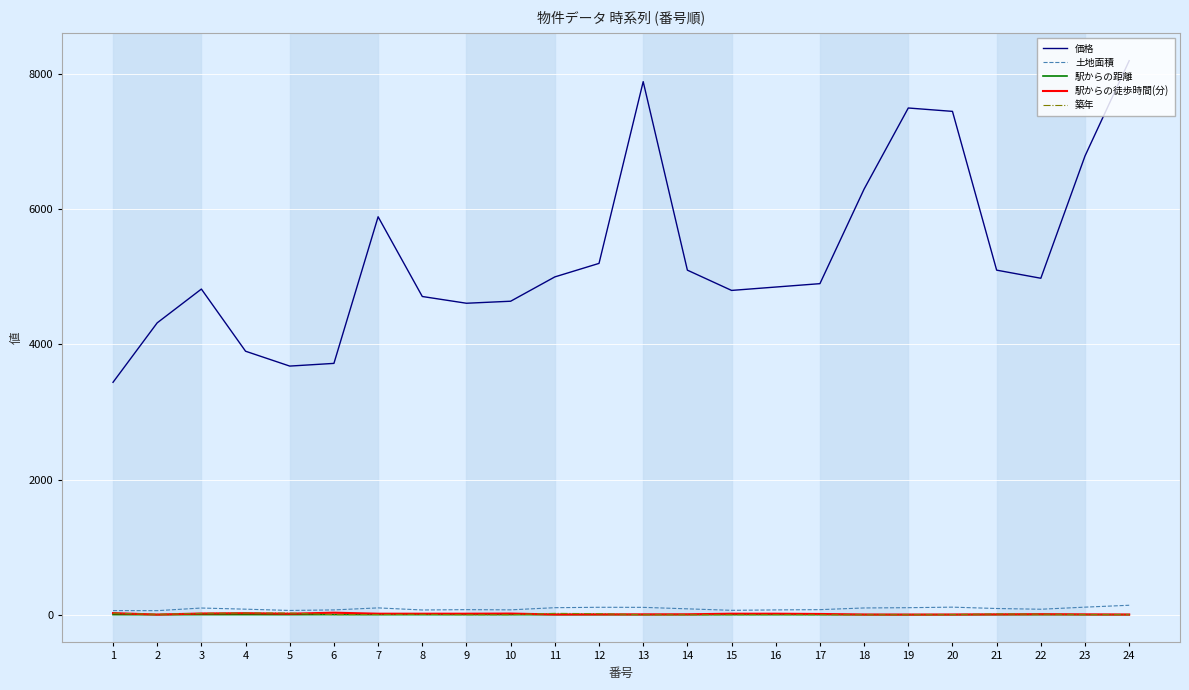

Which series has the largest total across all categories?

価格